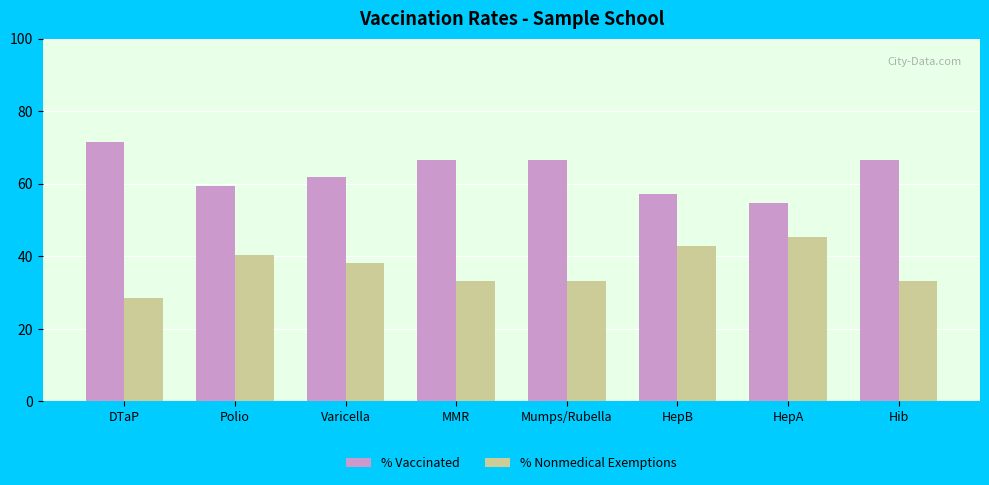

How many groups of bars are there?

8